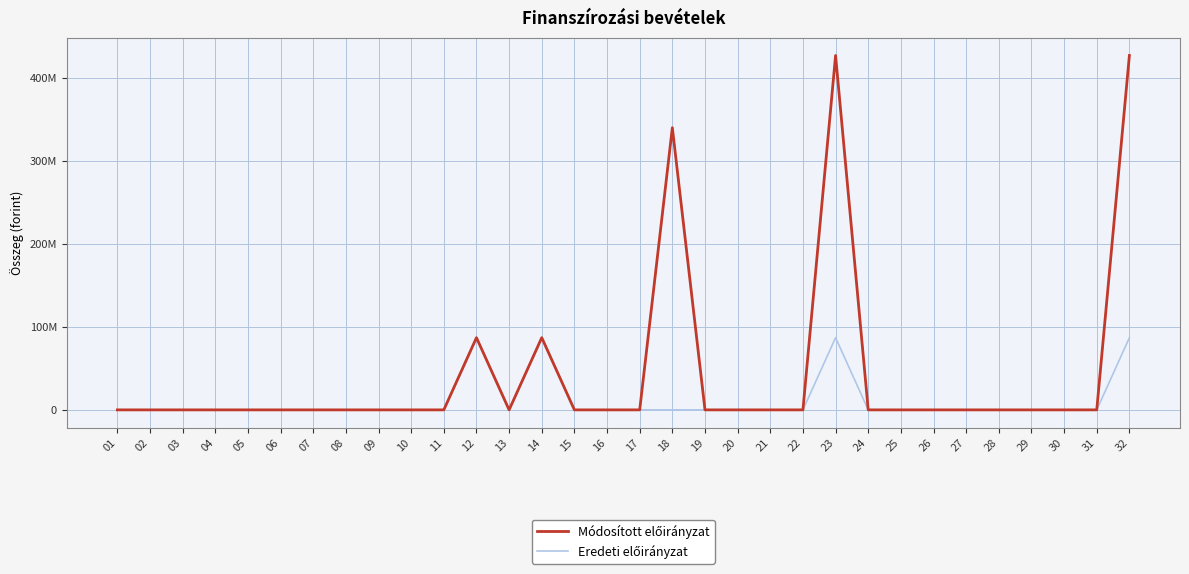

True or false: Módosított előirányzat and Eredeti előirányzat cross at least once.

False